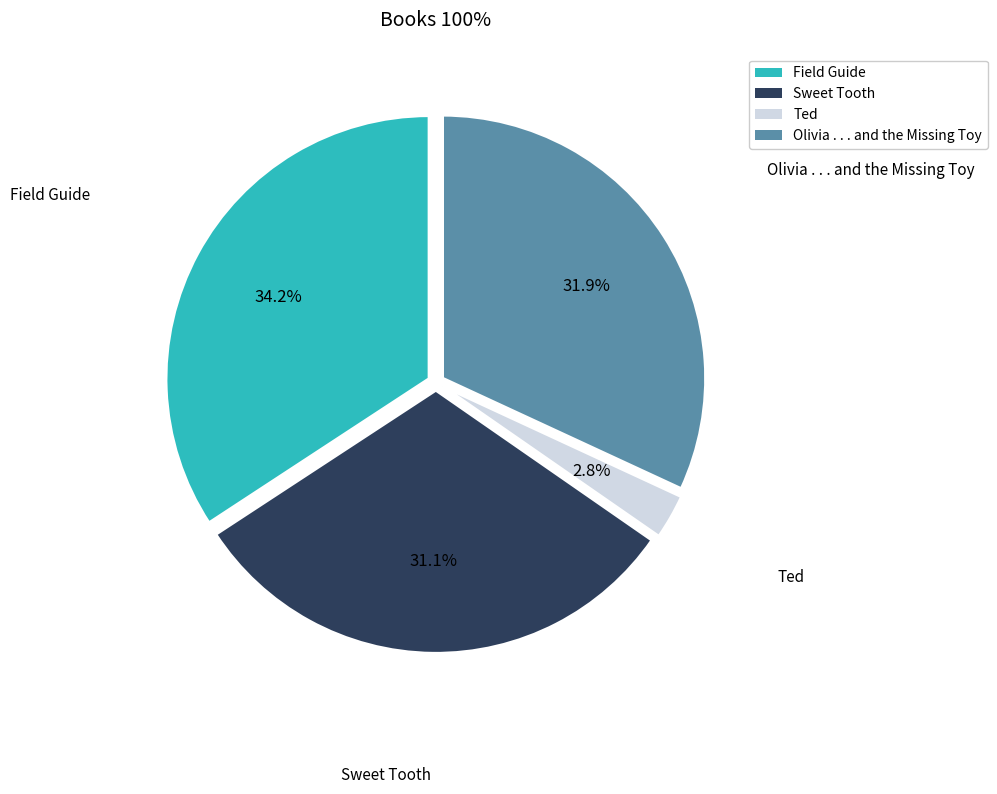

What portion of the pie excludes Ted?

97.2%